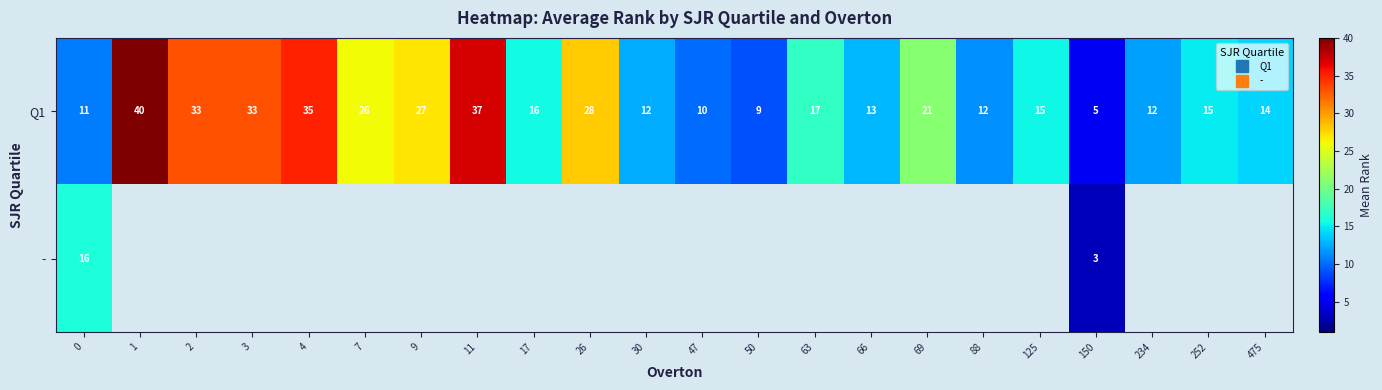

List the labels in order of Q1 value, smallest first.

150, 50, 47, 0, 88, 234, 30, 66, 475, 252, 125, 17, 63, 69, 7, 9, 26, 2, 3, 4, 11, 1